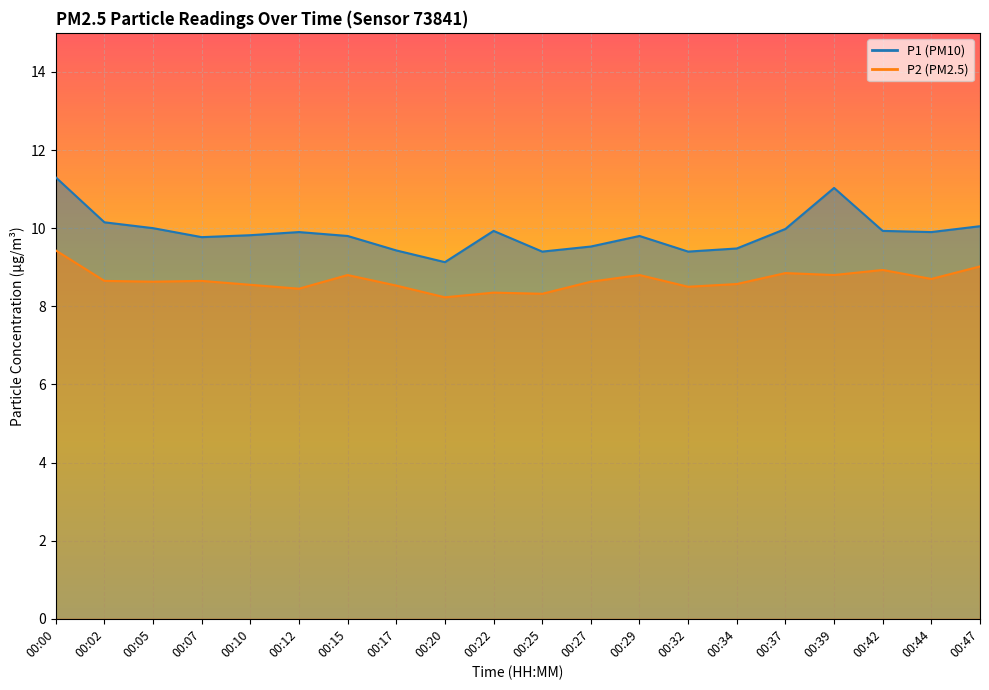

What is the difference between the maximum and minimum values in the P2 series?

1.2